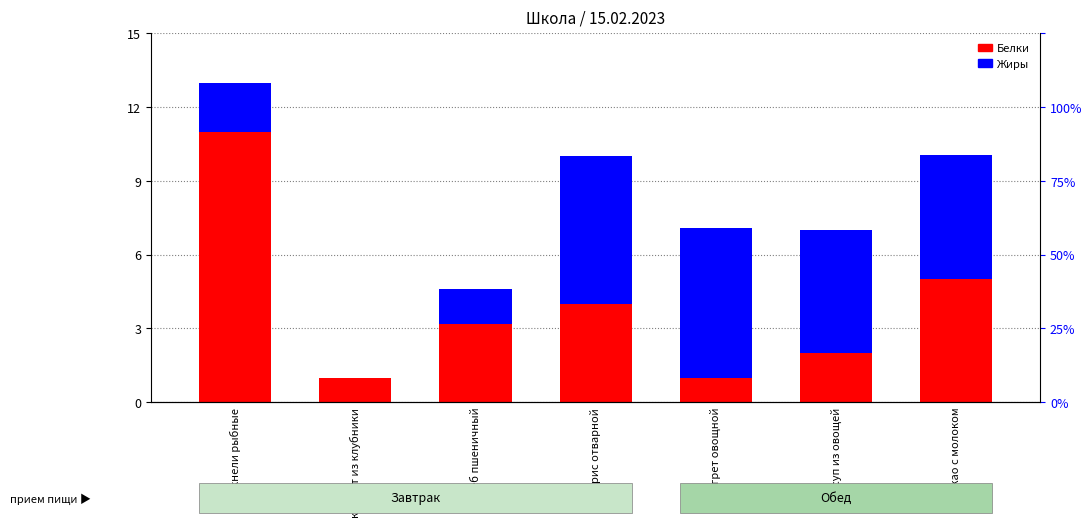

What is the difference between the second highest and second lowest values in the Жиры series?

4.6